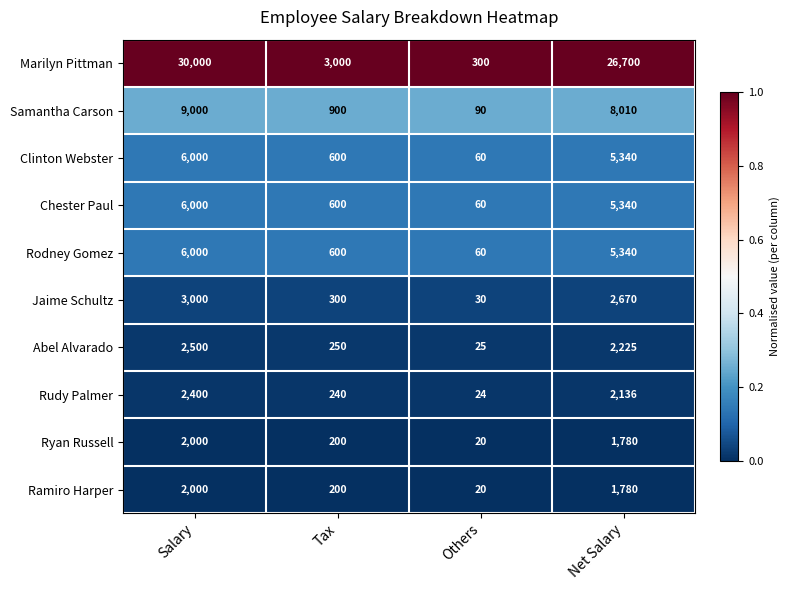

What is the sum of all Samantha Carson values?

18000